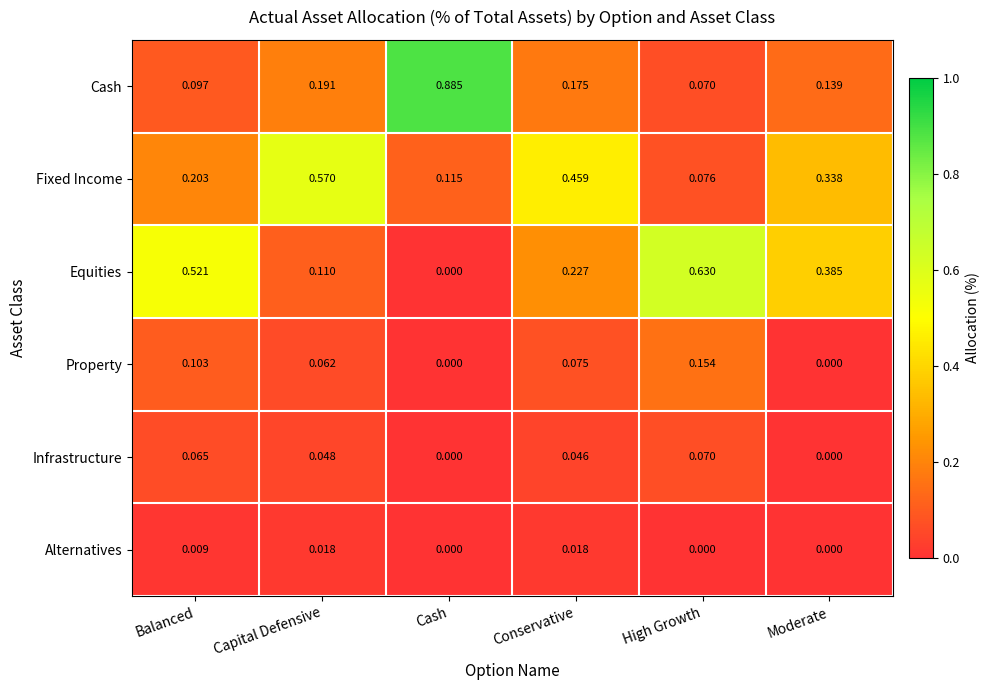

Which label corresponds to the largest value in the chart?

Cash